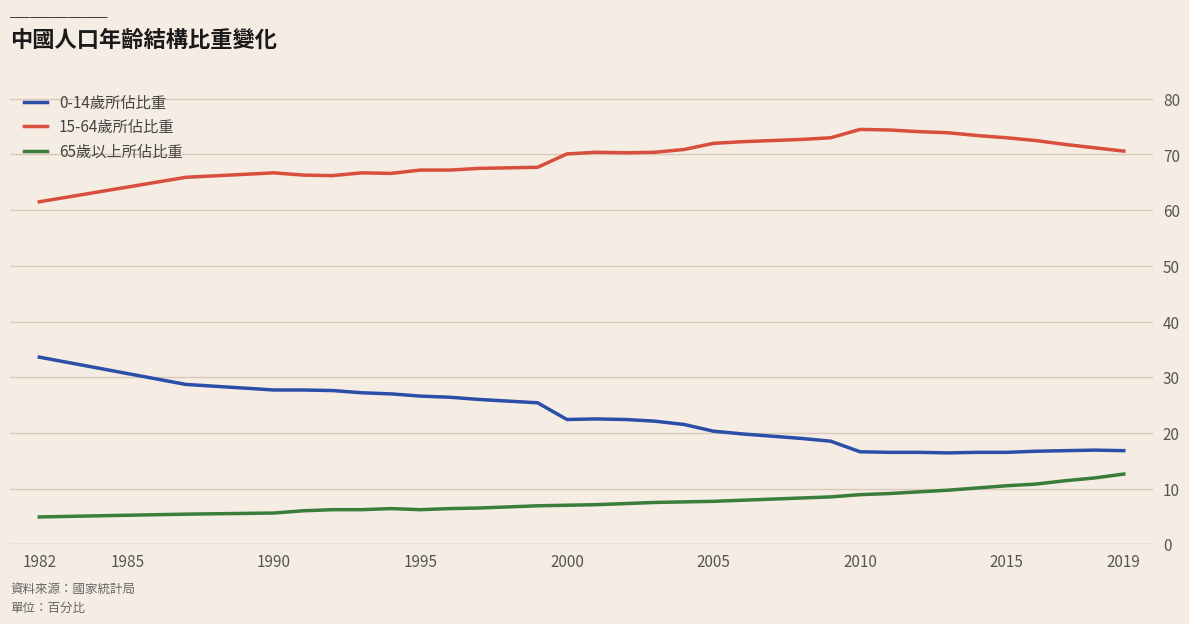

What is the maximum value for 15-64歲所佔比重?

74.5